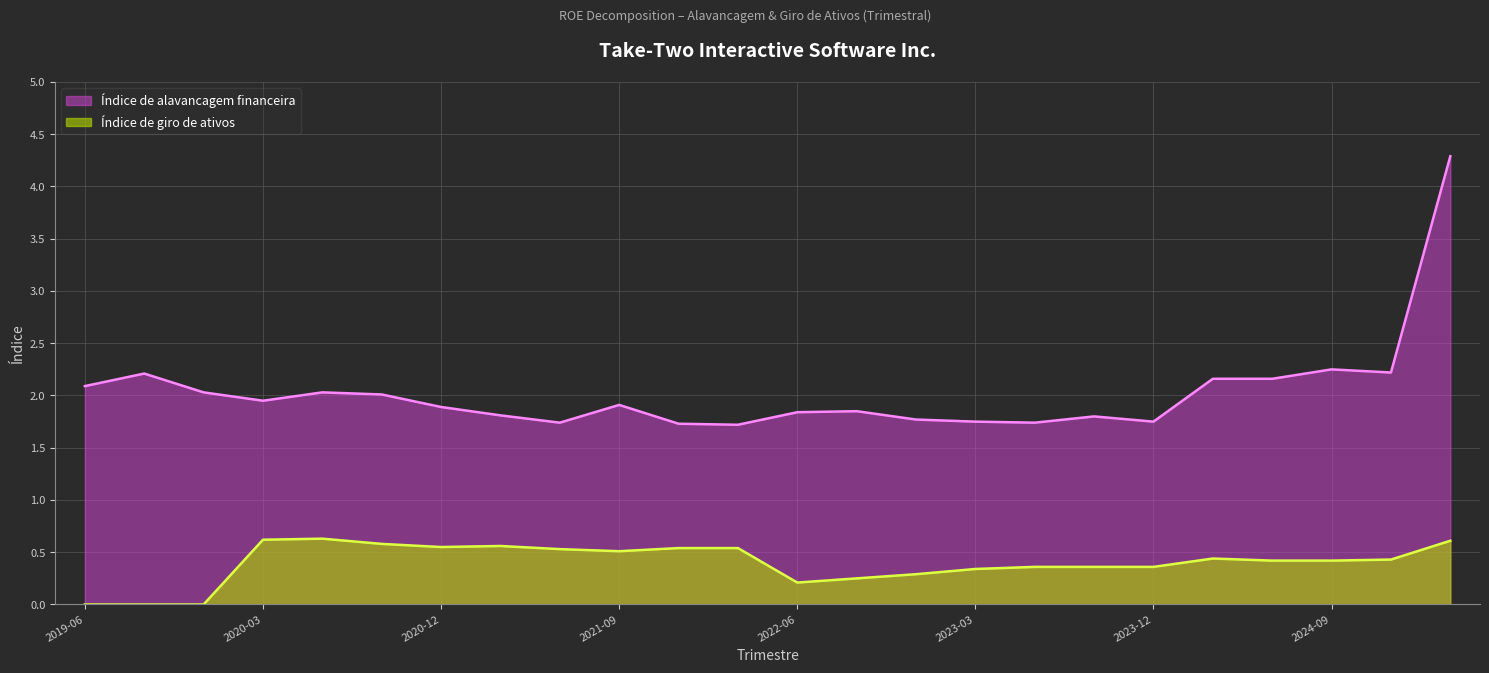

True or false: Índice de giro de ativos has more than 2 interior local peaks.

True